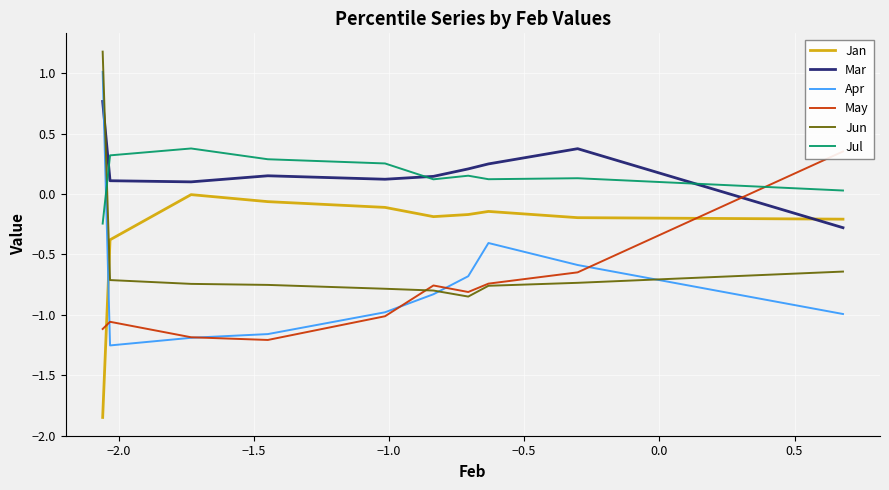

Does the chart display data point markers on the line(s)?

No